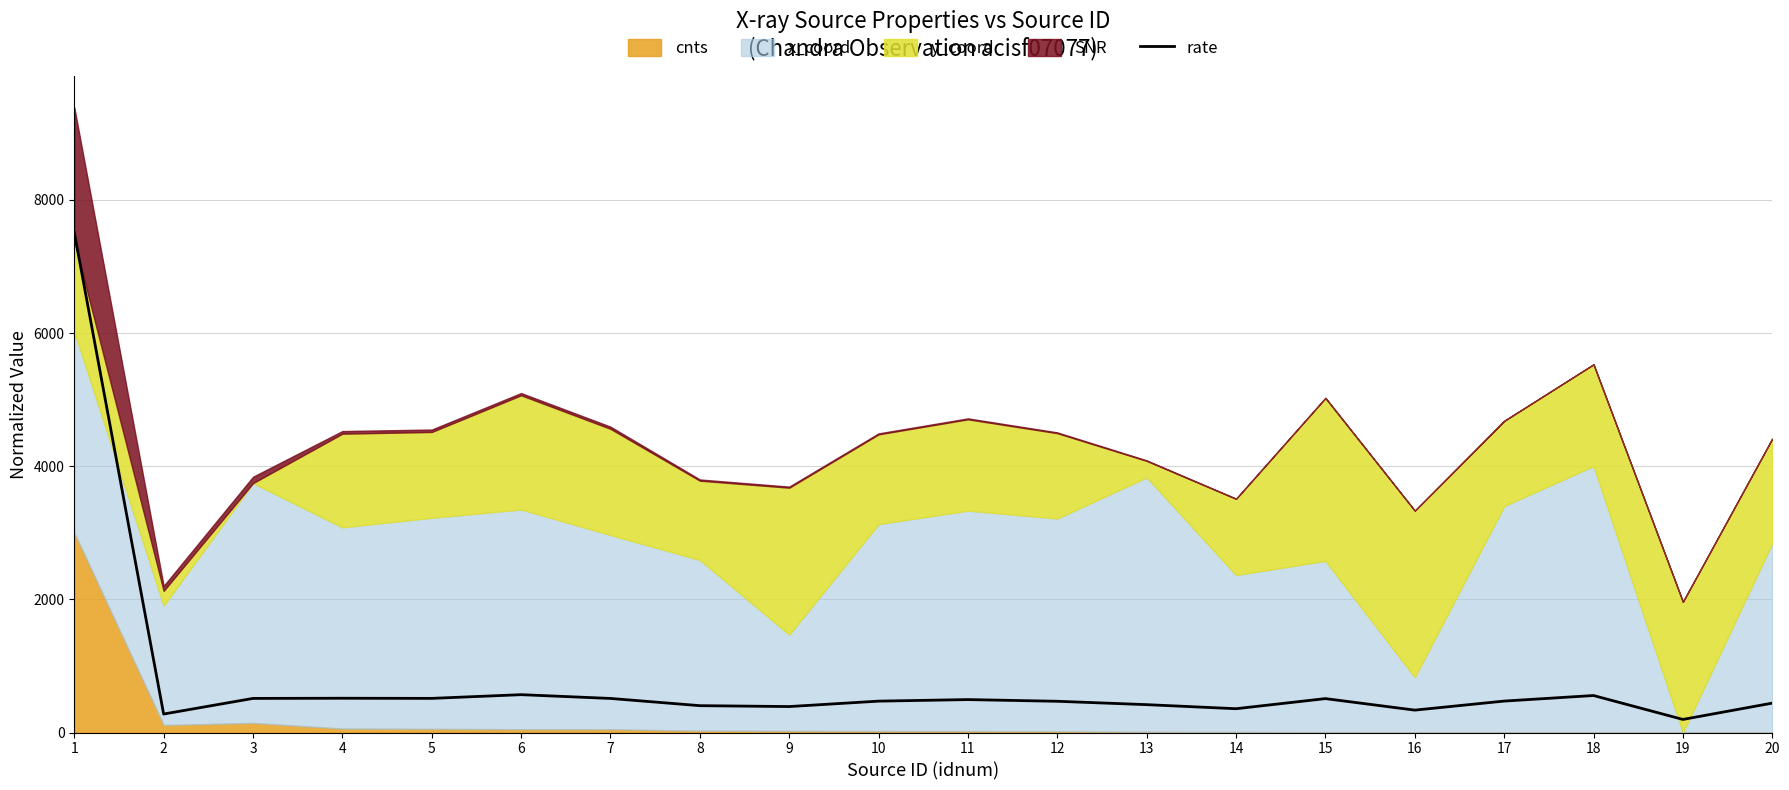

The value of rate at 10 is 841.9. True or false?

False